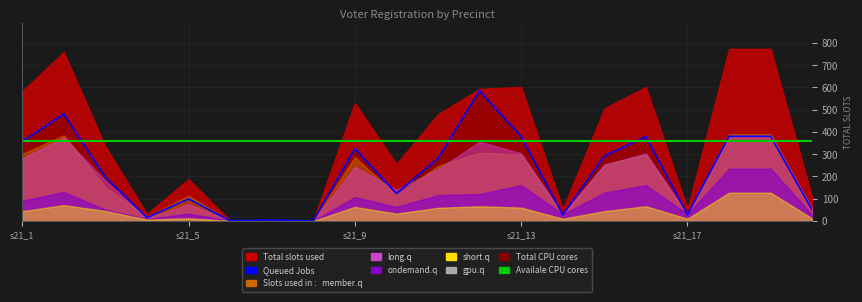

Count the number of categories in the chart.

20